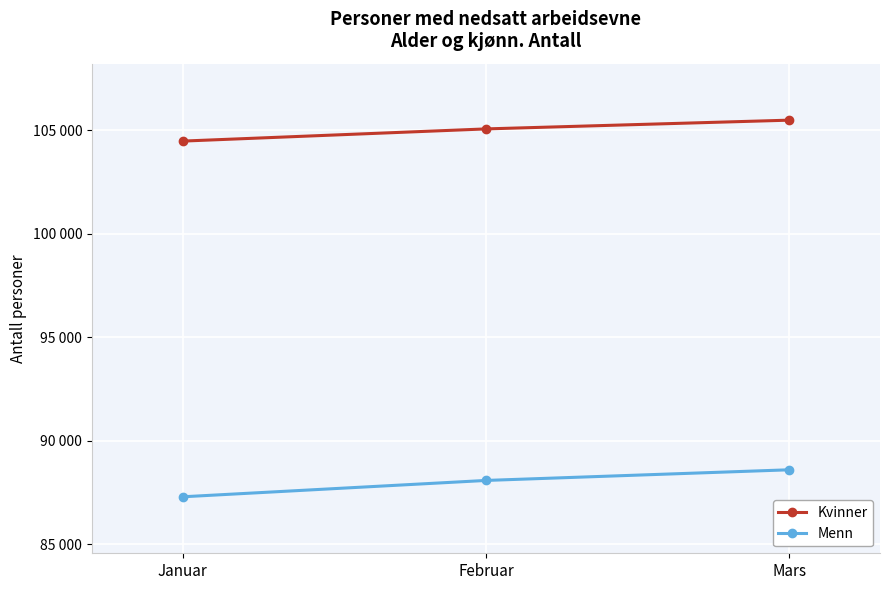

Does the chart have visible grid lines?

Yes